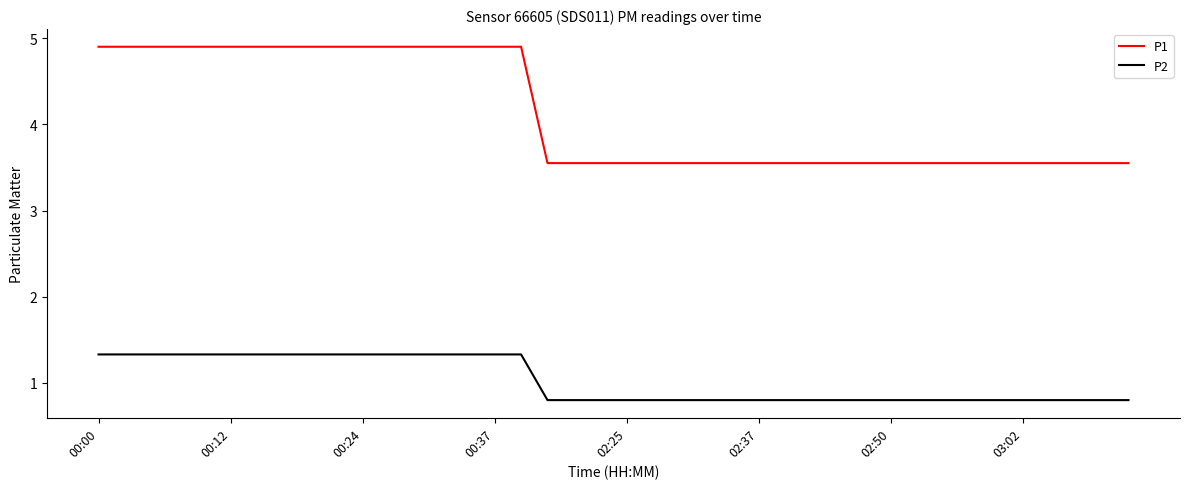

What is the minimum value for P2?

0.8